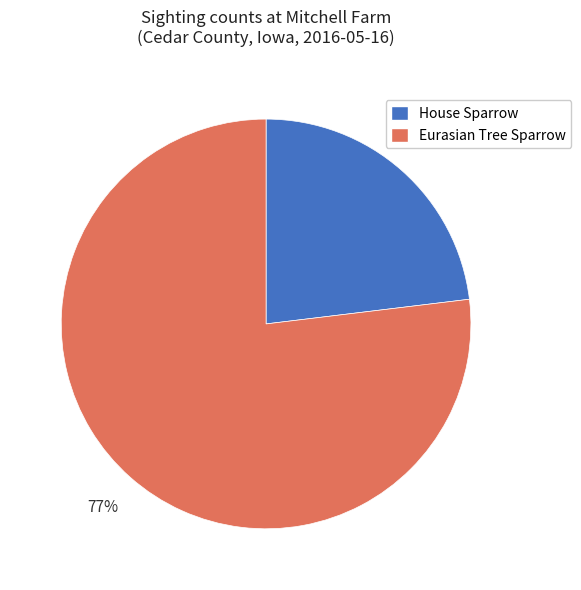

The Eurasian Tree Sparrow slice represents 77% of the pie. True or false?

True